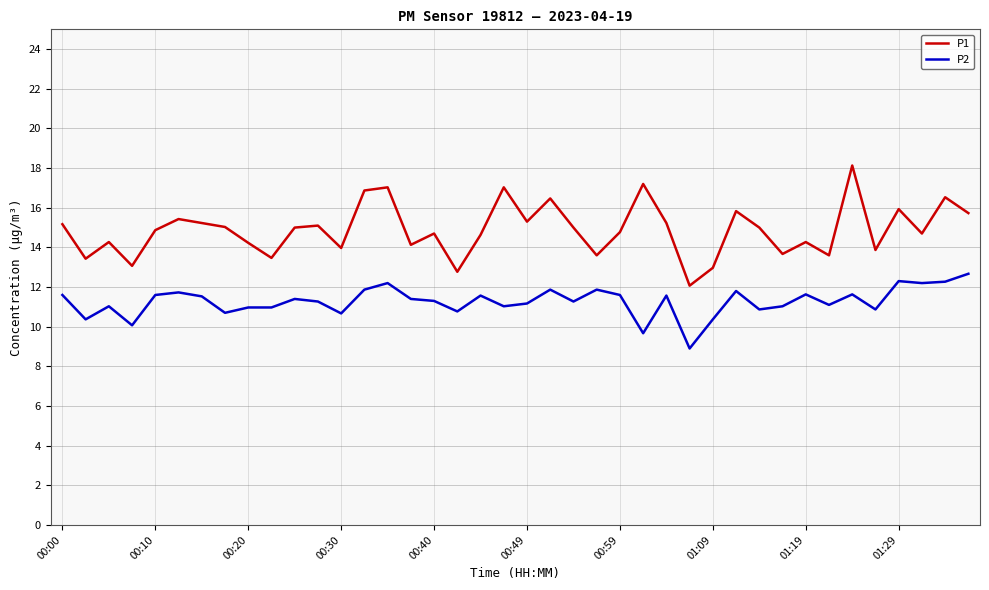

How many lines are shown in the chart?

2